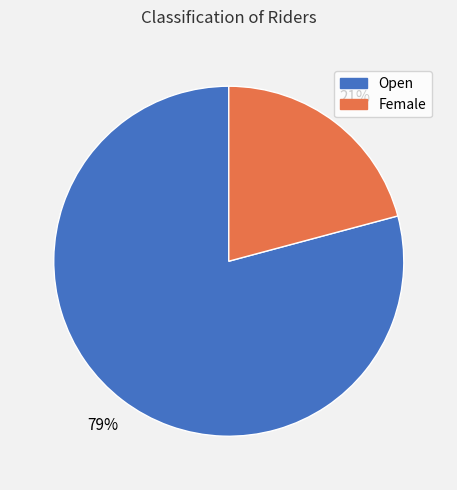

Combined, do Open and Female account for over 50%?

Yes